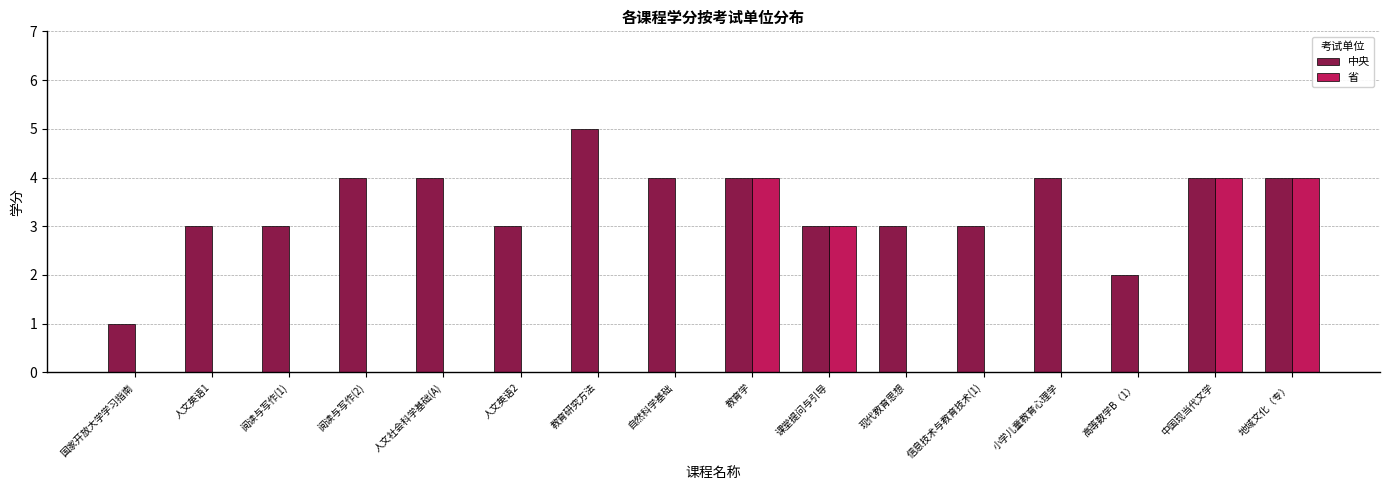

Between 课堂提问与引导 and 小学儿童教育心理学, which series saw the biggest shift?

省